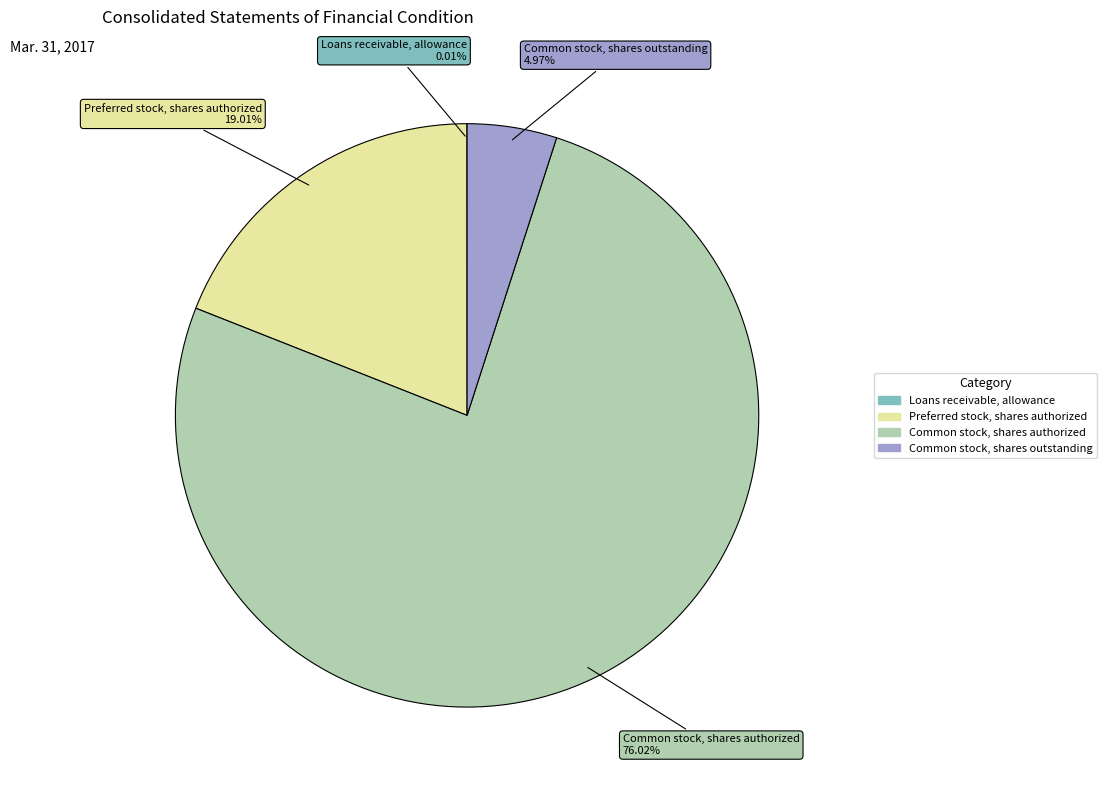

Do Common stock, shares authorized and Common stock, shares outstanding together represent more than half of the pie?

Yes